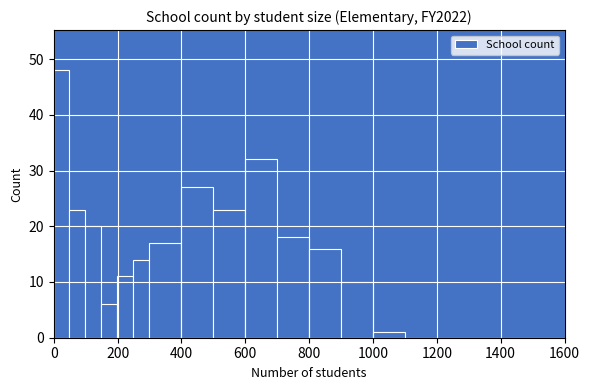

Read against the x-axis, roughly where is the centre of the tallest bar?

20